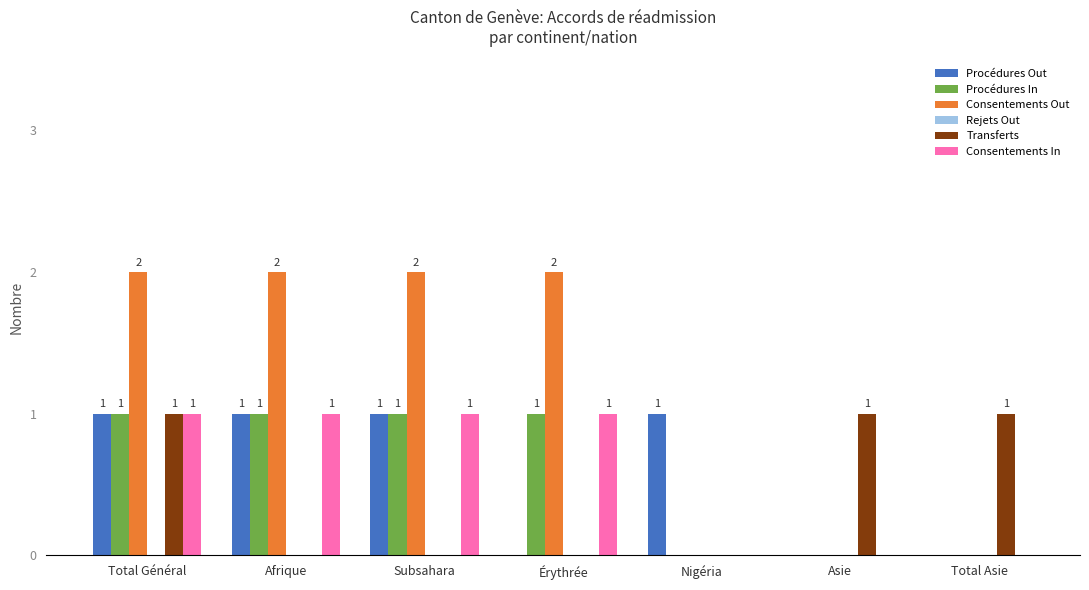

What is the spread (max minus min) of values at Afrique?

2